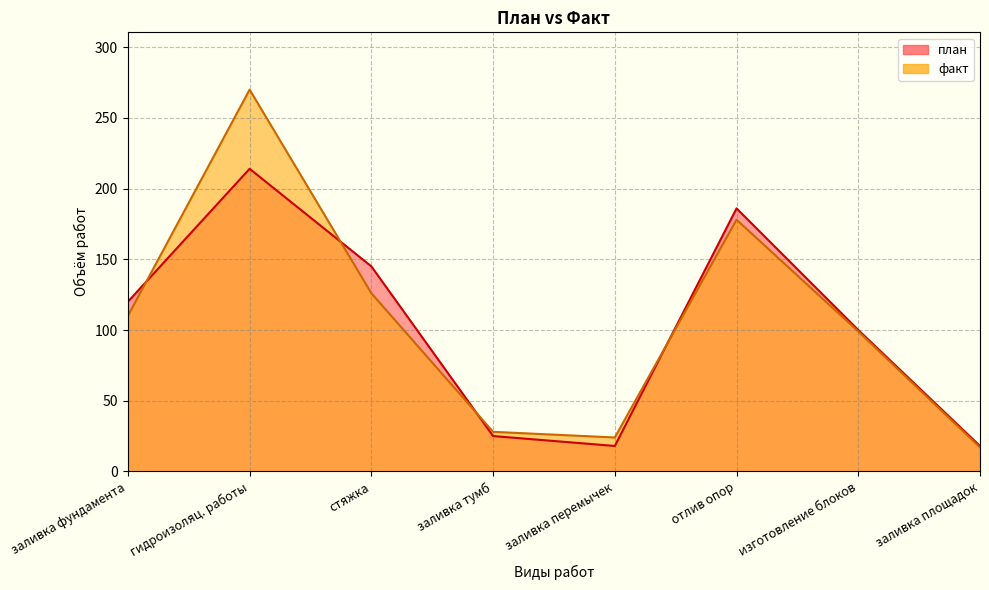

What is the sum of the факт values at заливка перемычек and заливка фундамента?

134